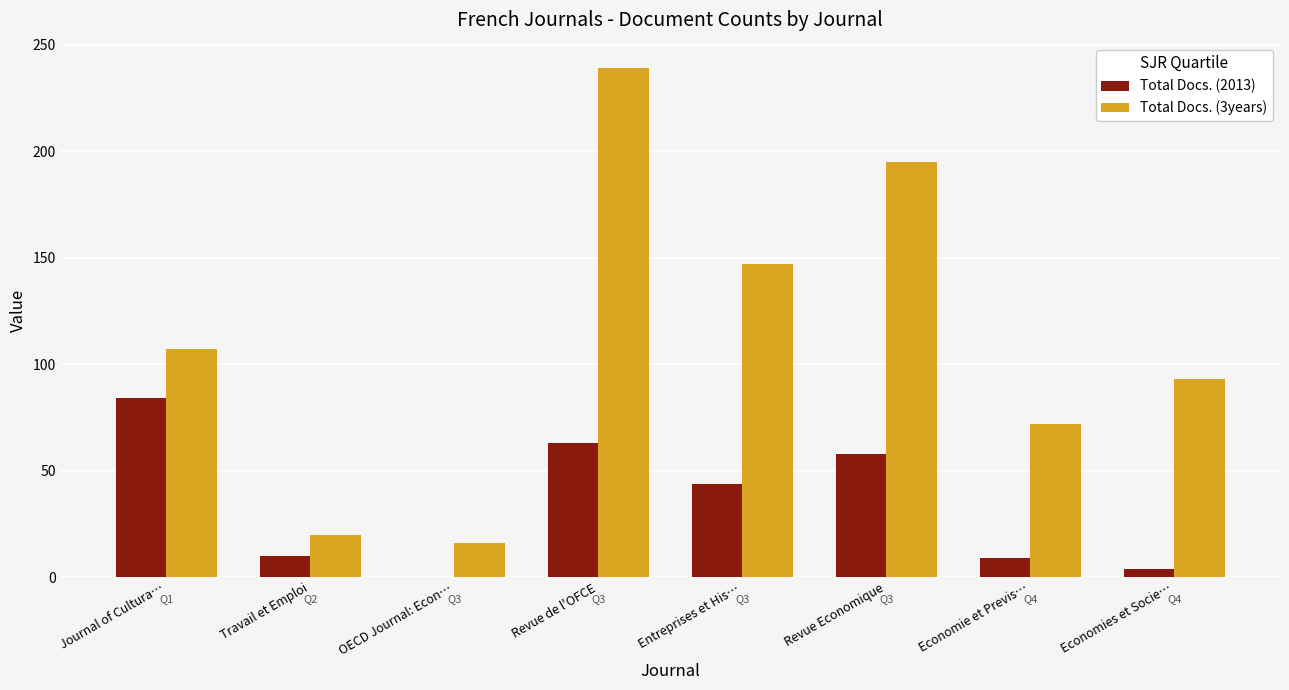

What is the sum of all Total Docs. (2013) values?

272